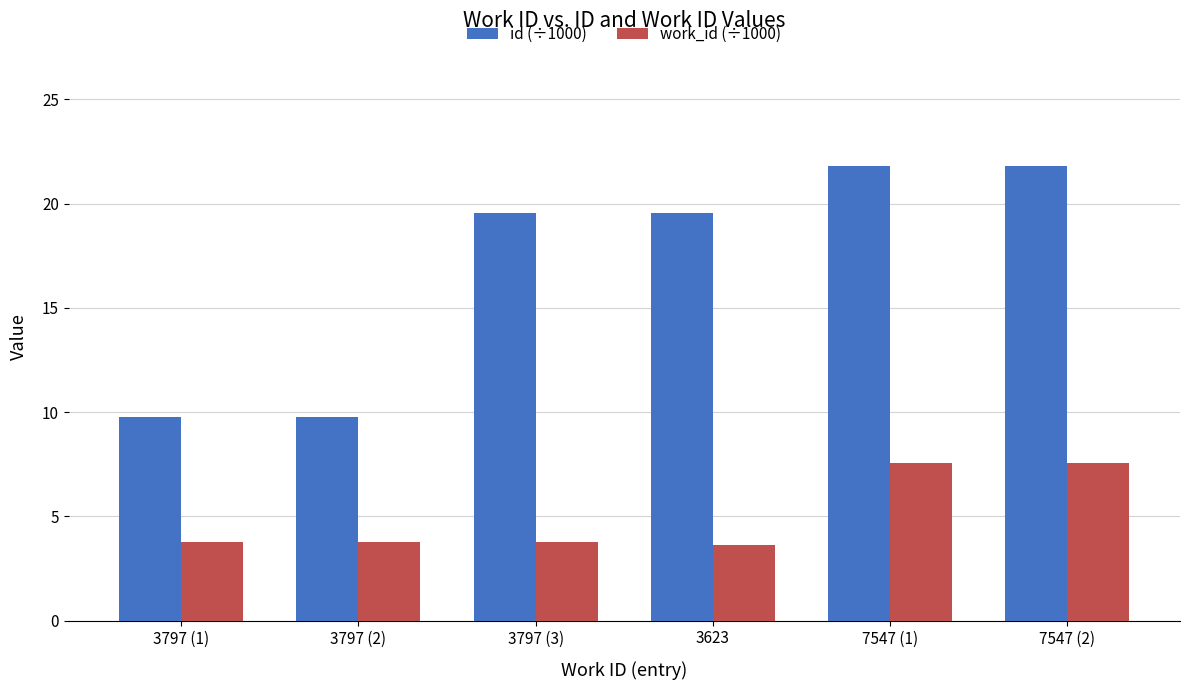

What is the label of the 1st bar from the right?

7547 (2)